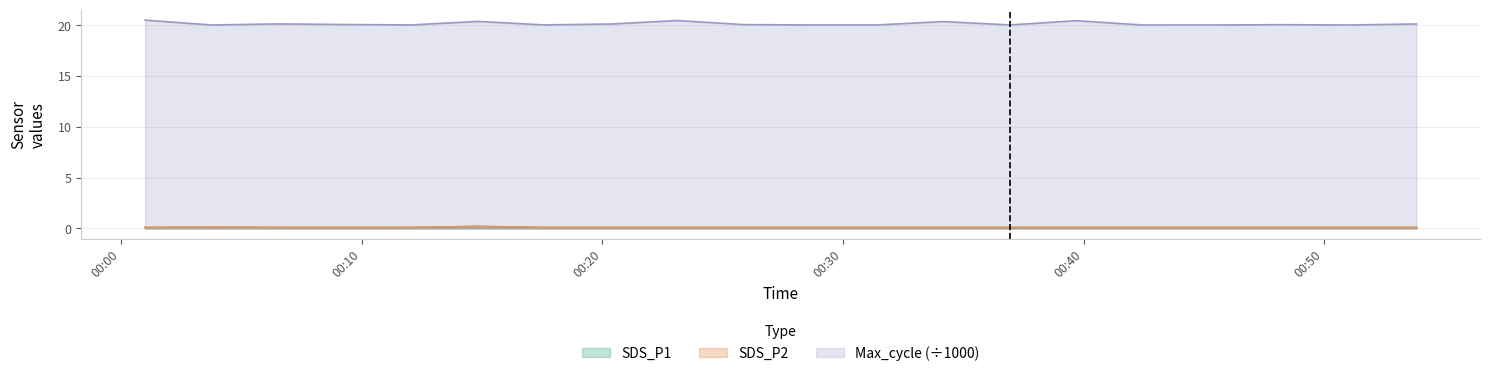

What is the greatest value displayed?

20.5